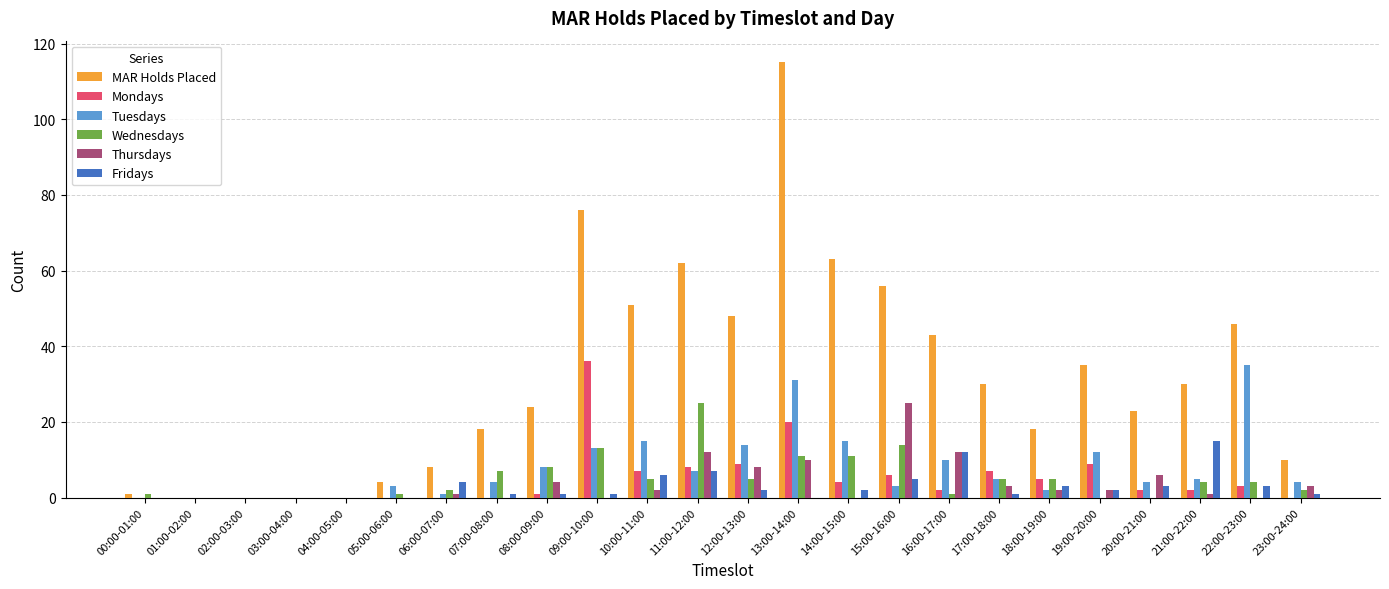

Reading right to left, extract all data points from this chart.

MAR Holds Placed: 10	46	30	23	35	18	30	43	56	63	115	48	62	51	76	24	18	8	4	0	0	0	0	1
Mondays: 0	3	2	2	9	5	7	2	6	4	20	9	8	7	36	1	0	0	0	0	0	0	0	0
Tuesdays: 4	35	5	4	12	2	5	10	3	15	31	14	7	15	13	8	4	1	3	0	0	0	0	0
Wednesdays: 2	4	4	0	0	5	5	1	14	11	11	5	25	5	13	8	7	2	1	0	0	0	0	1
Thursdays: 3	0	1	6	2	2	3	12	25	0	10	8	12	2	0	4	0	1	0	0	0	0	0	0
Fridays: 1	3	15	3	2	3	1	12	5	2	0	2	7	6	1	1	1	4	0	0	0	0	0	0